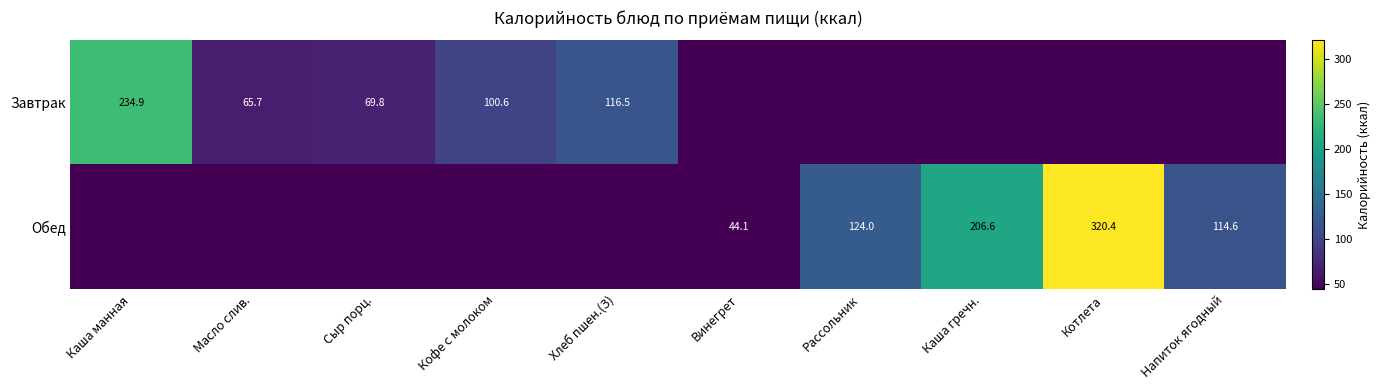

What is the total value across all series at Сыр порц.?

69.8